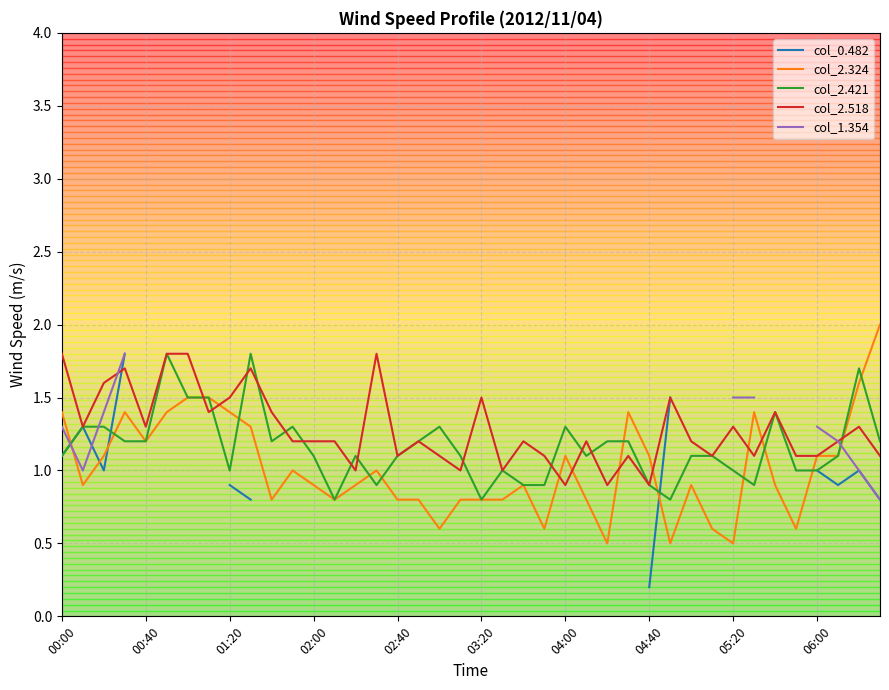

How many col_2.518 values are between 1 and 2?

37